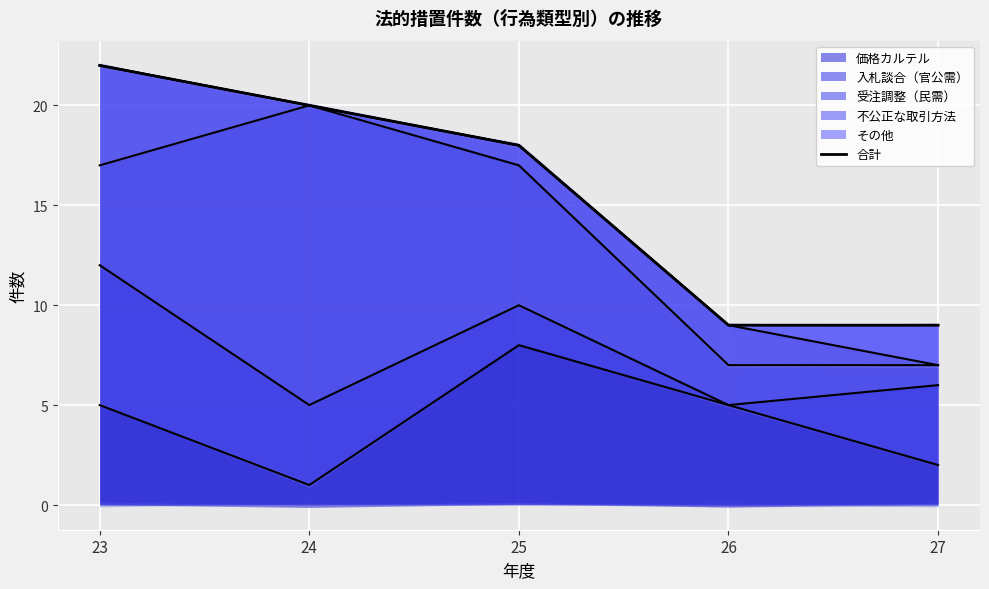

Reading left to right, transcribe all the data shown in this chart.

23=22	24=20	25=18	26=9	27=9